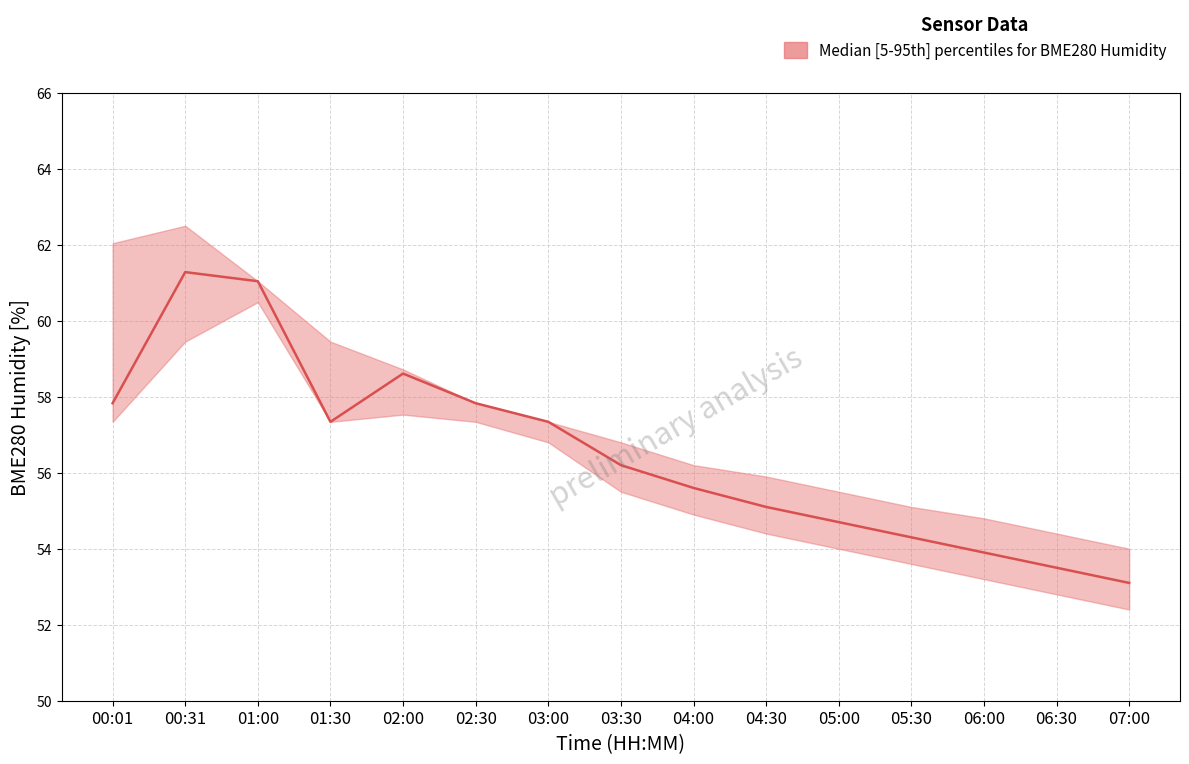

What is the sum of the BME280_humidity_median values at 06:30 and 02:00?

112.1